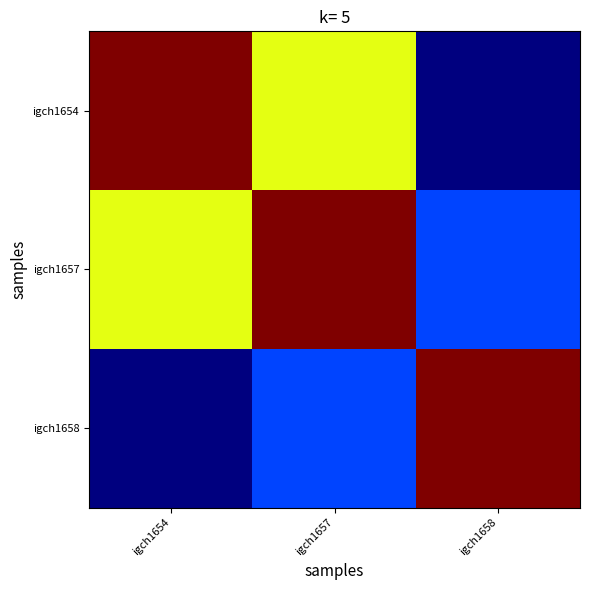

Which has a higher value, igch1657 or igch1658?

igch1657